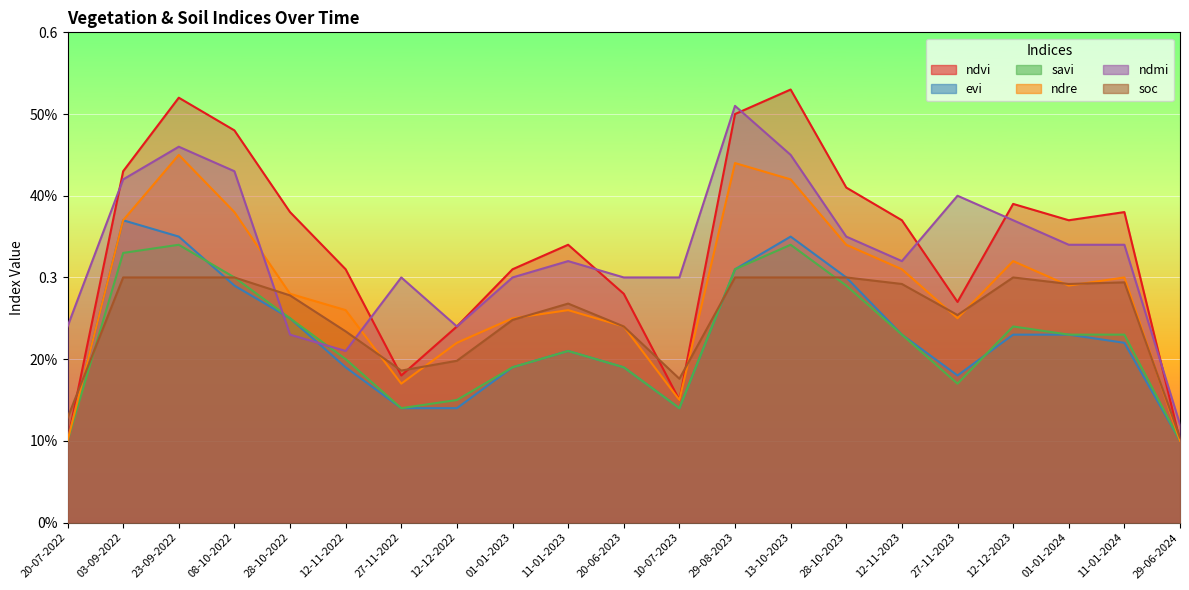

What is the label of the 18th point from the right?

08-10-2022